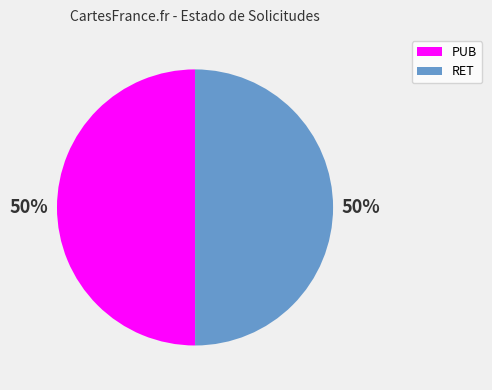

To the nearest percent, what portion does RET represent?

50%